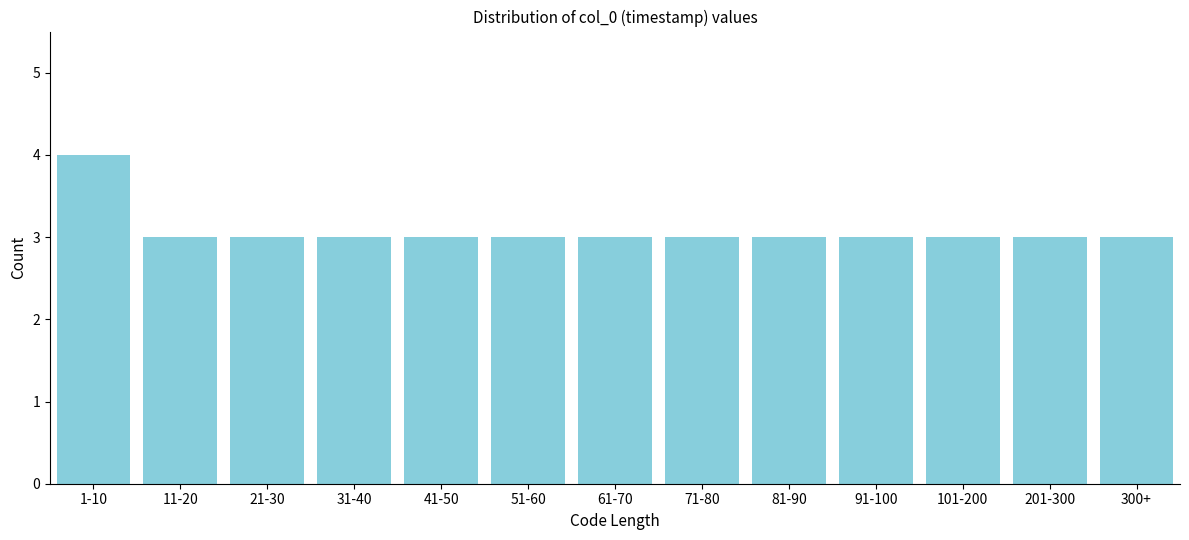

Reading right to left, transcribe all the data shown in this chart.

3	3	3	3	3	3	3	3	3	3	3	3	4